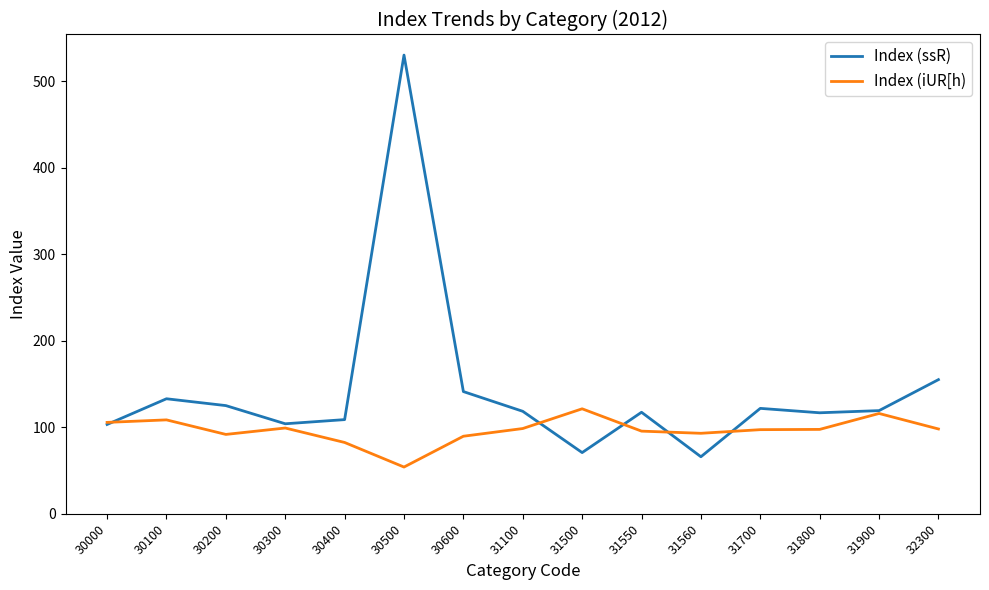

Is the value of Index (ssR) at 31700 greater than the value of Index (iUR[h) at 30300?

Yes